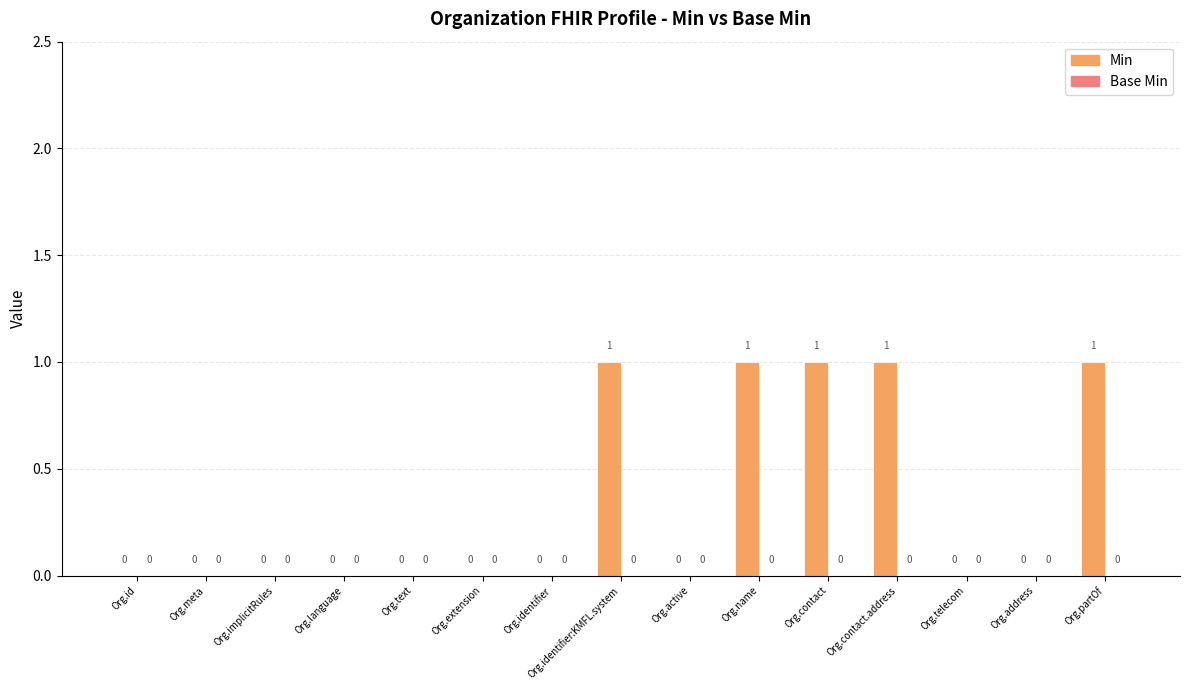

What is the sum of all values?

5